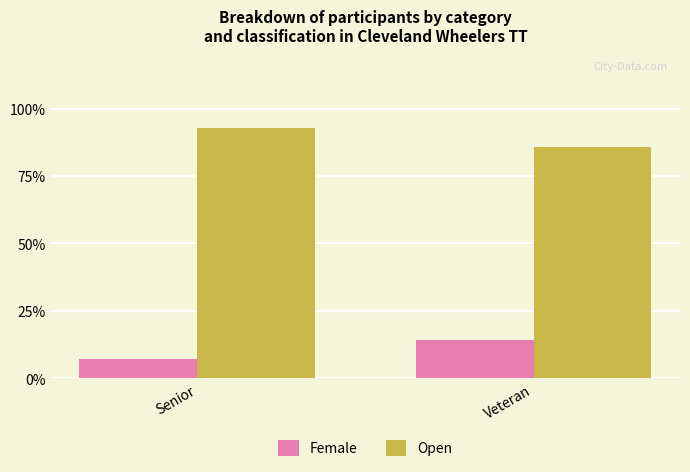

Which series has the largest total across all categories?

Open